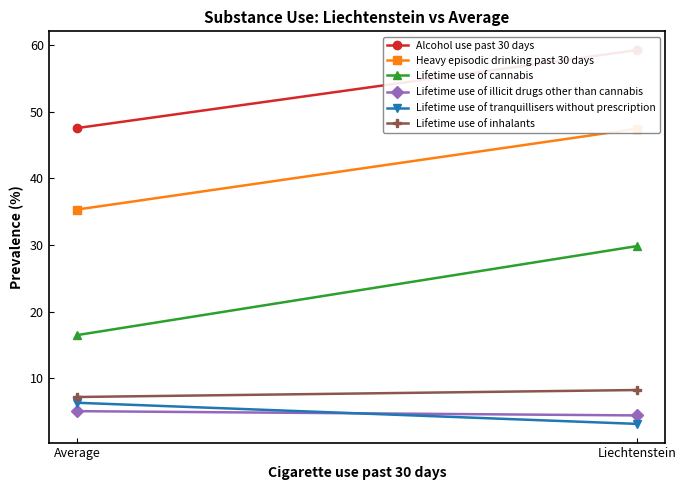

List the labels in order of Lifetime use of tranquillisers without prescription value, largest first.

Average, Liechtenstein